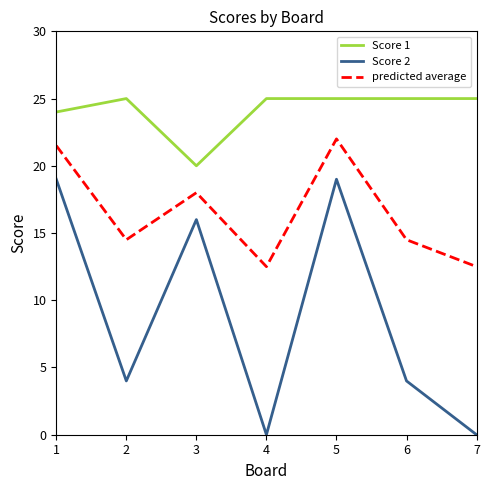

How many interior local valleys does the predicted average series have?

2